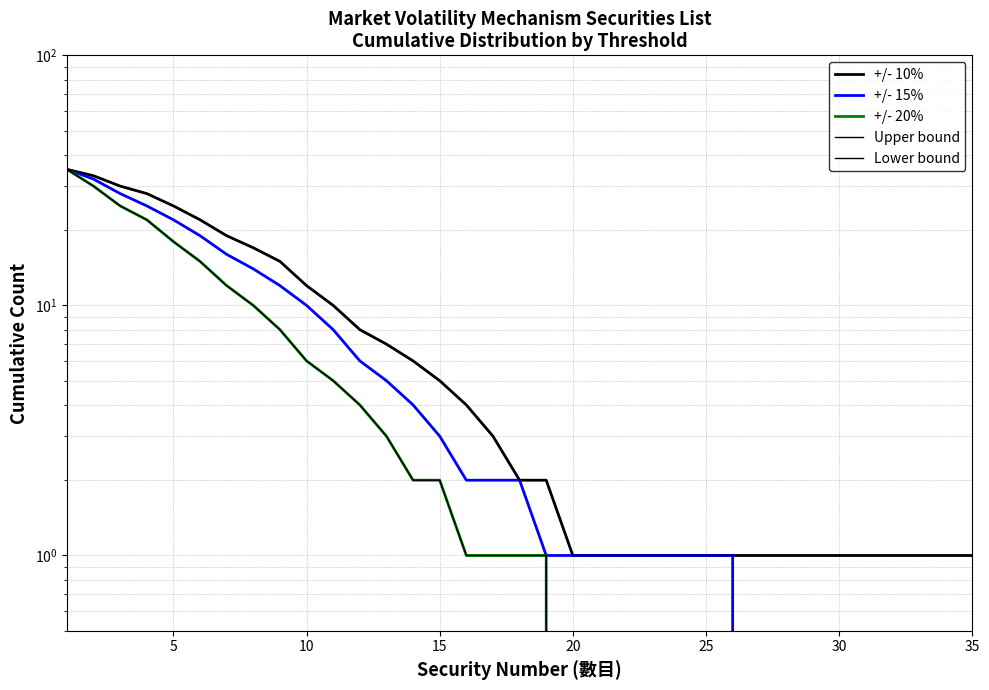

True or false: +/- 10% and +/- 20% intersect in this chart.

False